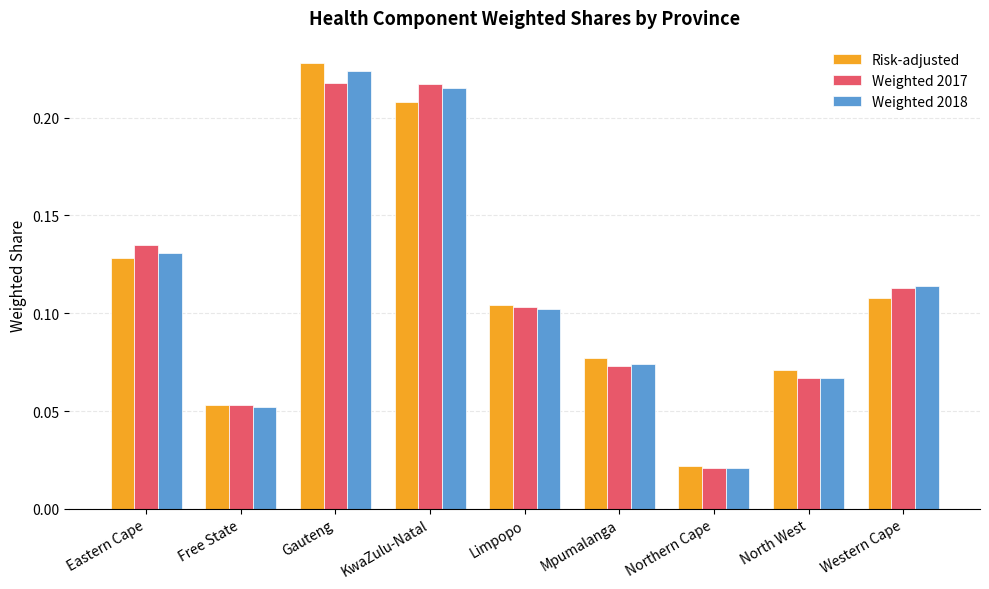

Rank the categories by Risk-adjusted value from highest to lowest.

Gauteng, KwaZulu-Natal, Eastern Cape, Western Cape, Limpopo, Mpumalanga, North West, Free State, Northern Cape